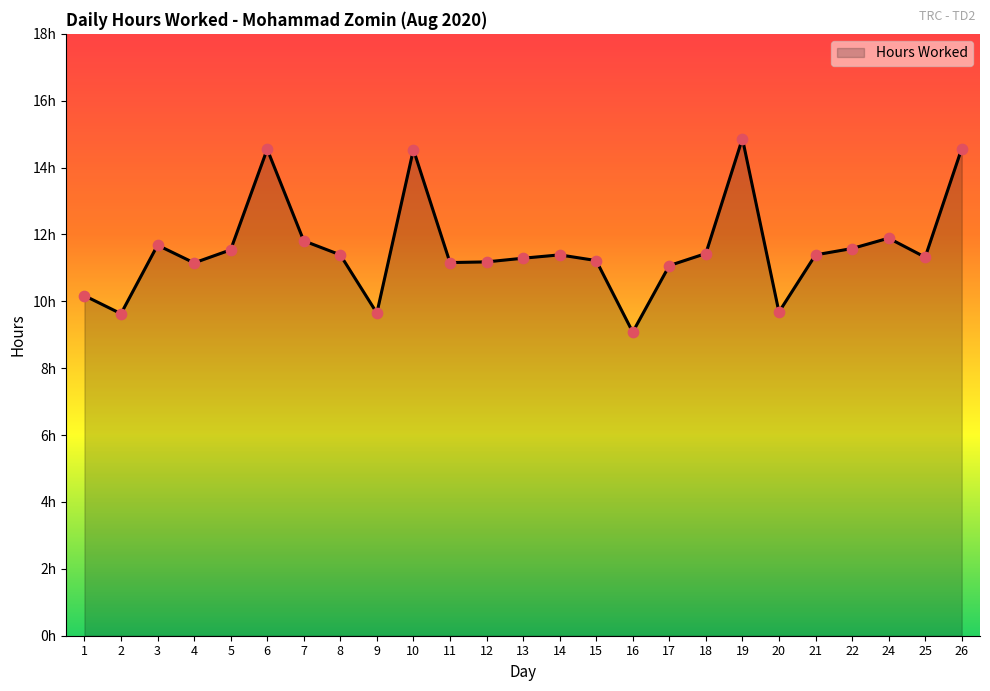

Does the chart have visible grid lines?

No